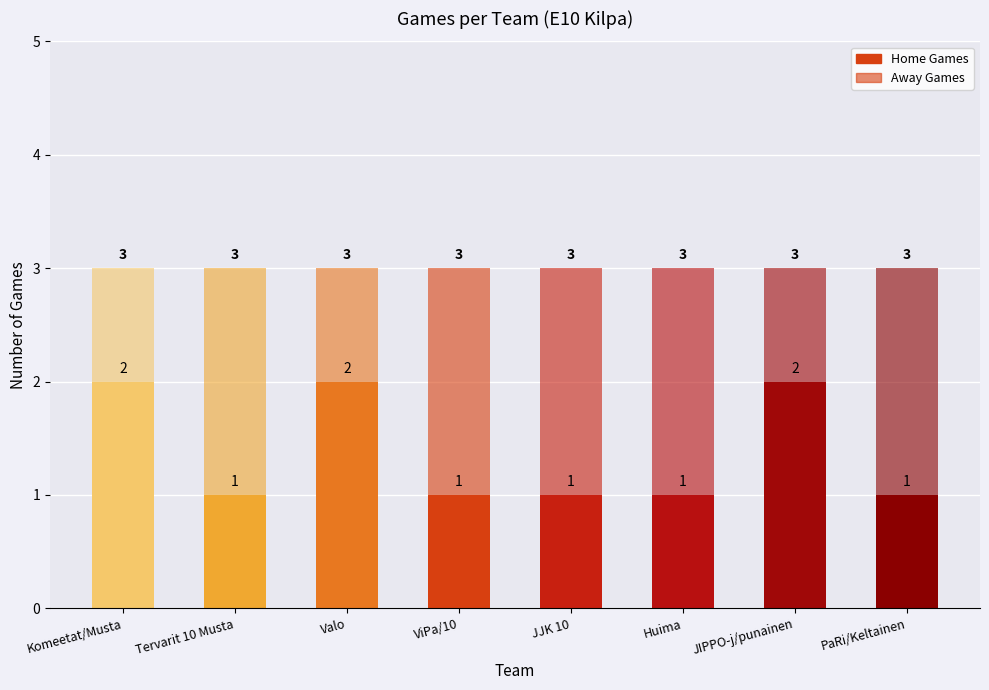

How many data points in Home Games are above 1?

3